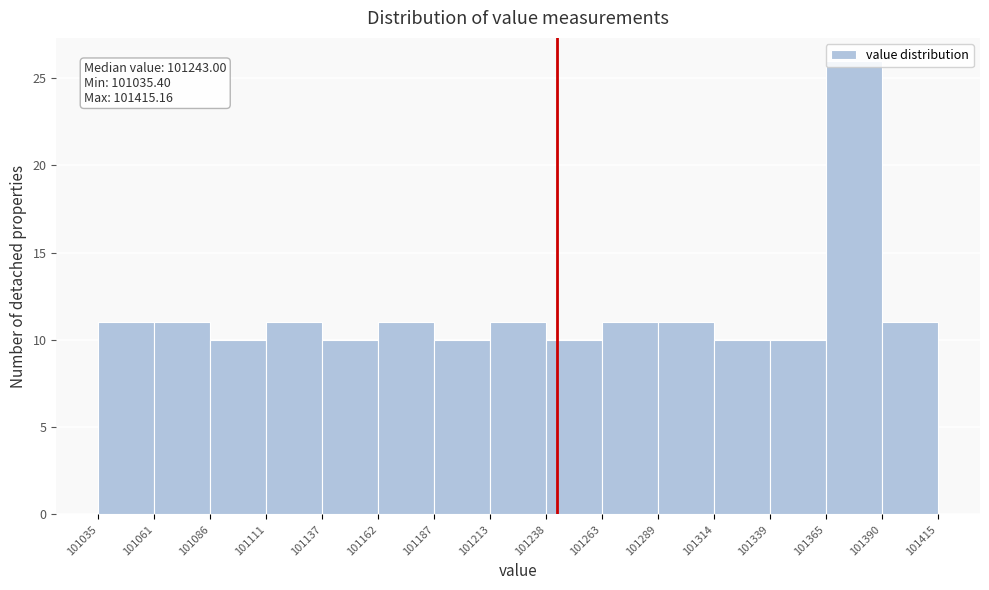

Which range on the x-axis has the tallest bar?

101365 to 101390